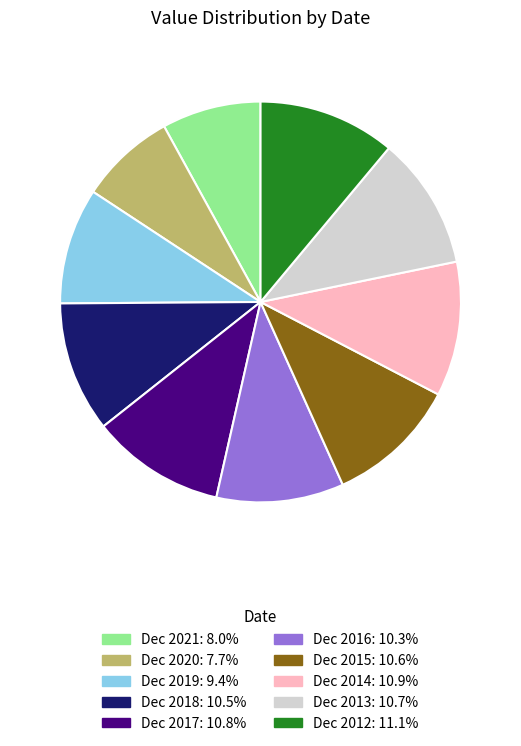

Is the sum of Dec 2021 and Dec 2019 greater than half?

No